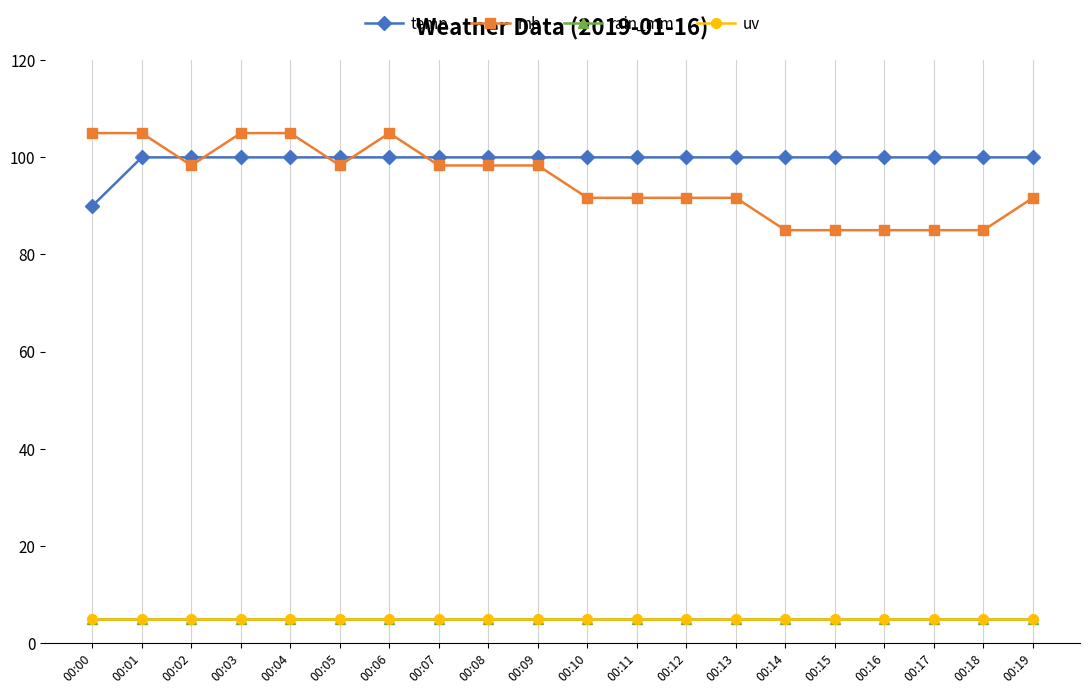

Which series has the largest total across all categories?

temp